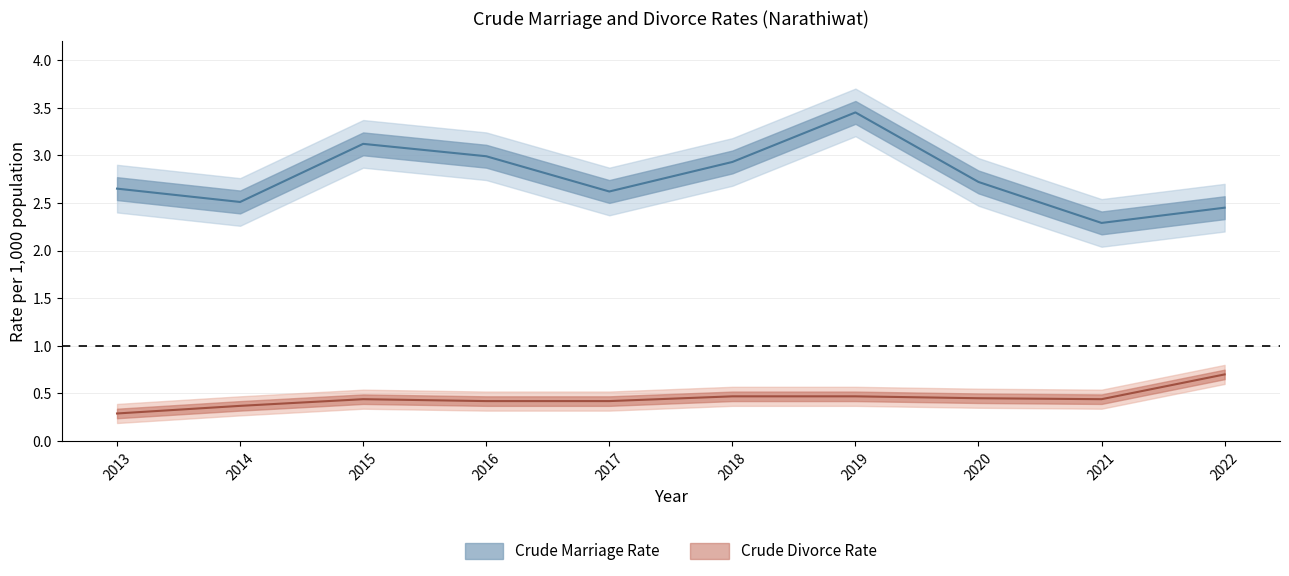

Where is the first local maximum for Crude Marriage Rate?

2015